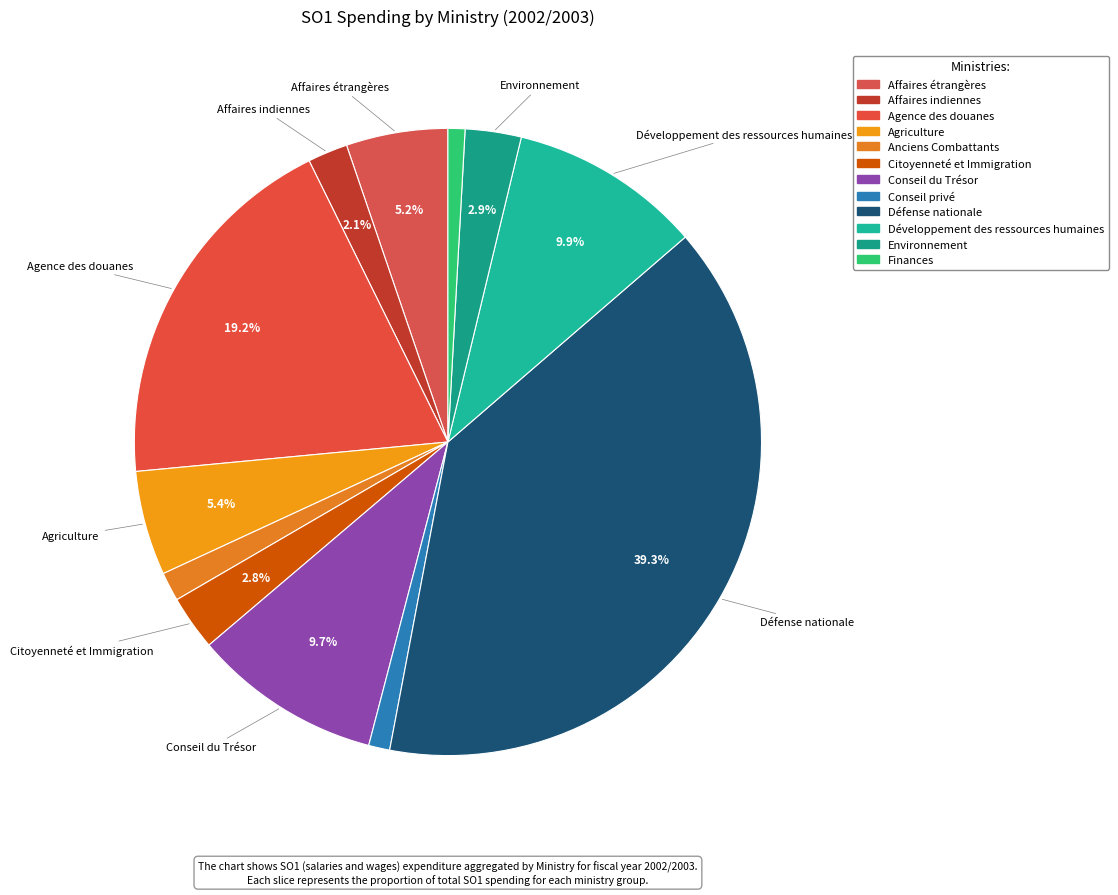

Is it true that Finances is 9% of the pie?

False